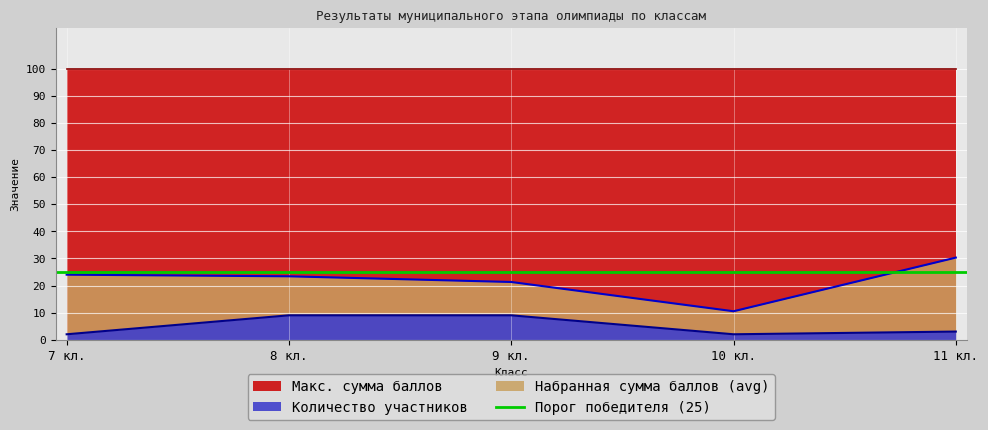

Which series has the largest range (max minus min)?

Набранная сумма баллов (avg)